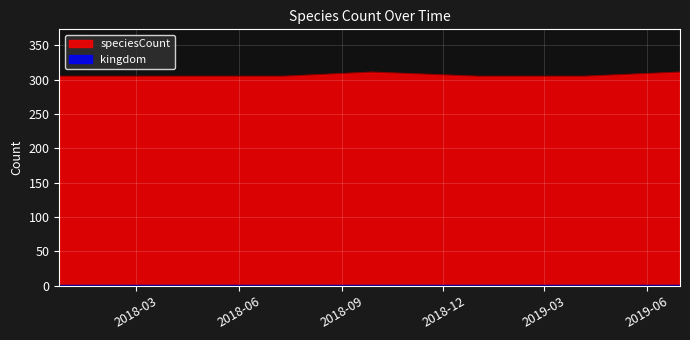

The chart shows a value of 428 at 2019-07-01. True or false?

False